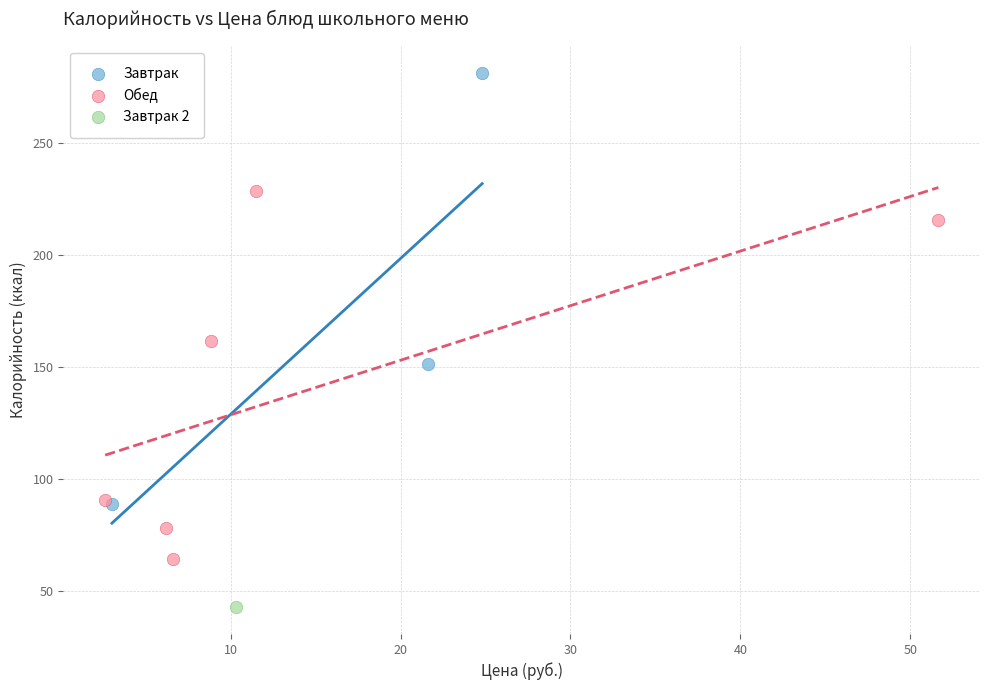

What are all the series names shown in the legend?

Завтрак, Обед, Завтрак 2